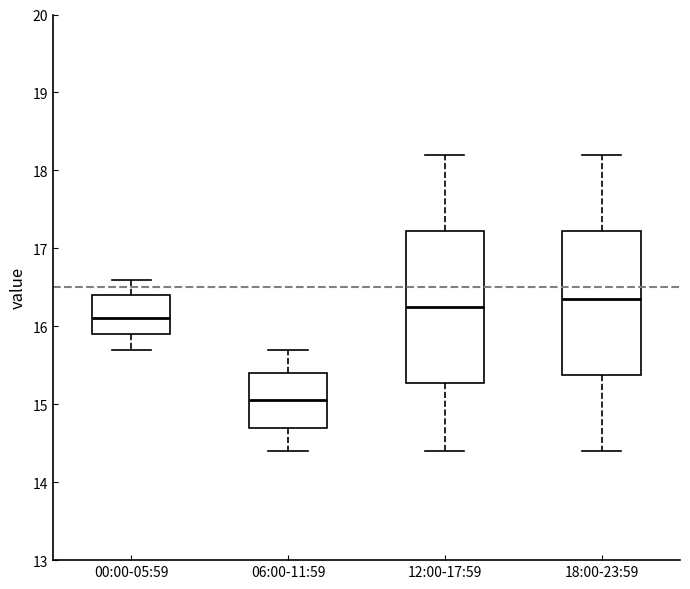

Which box's median line is the highest?

18:00-23:59